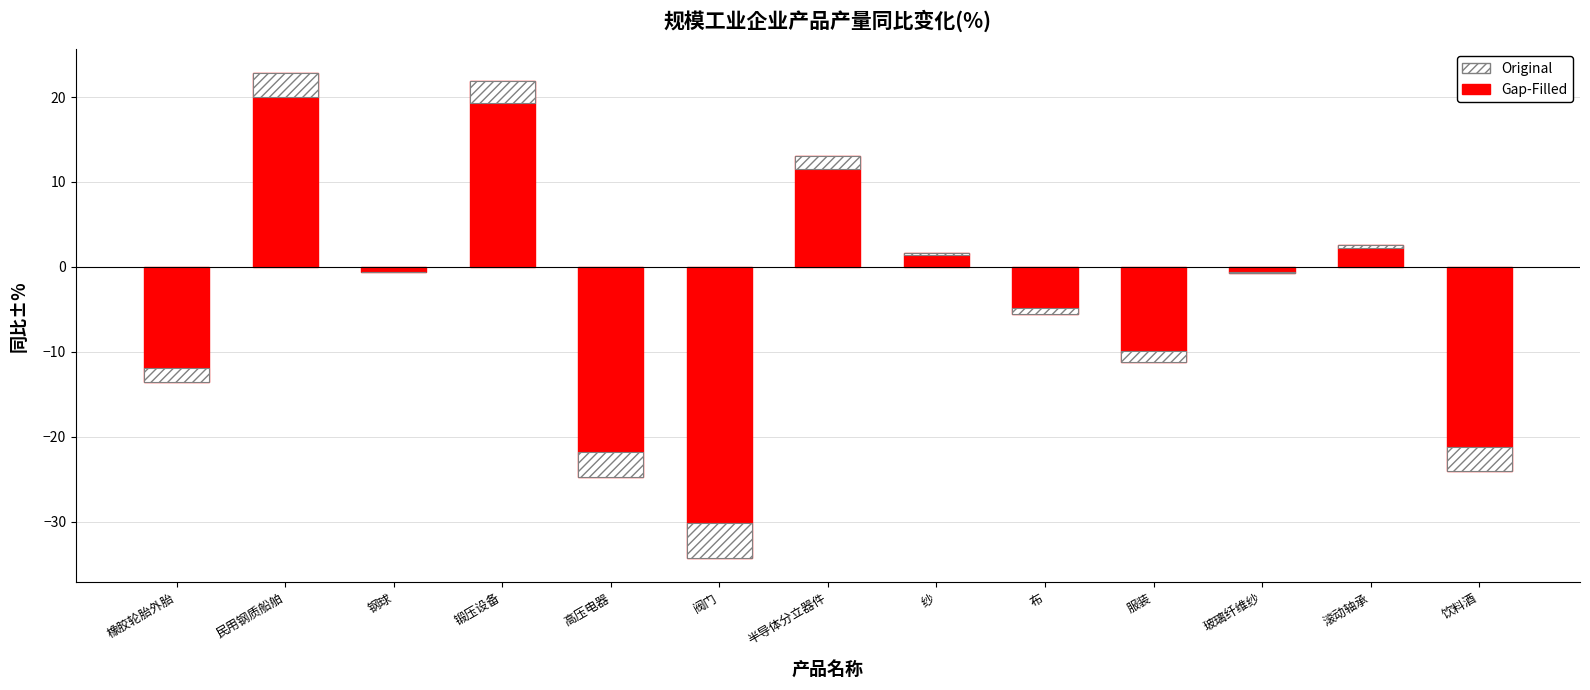

True or false: the data shows -34.3 at 阀门.

True